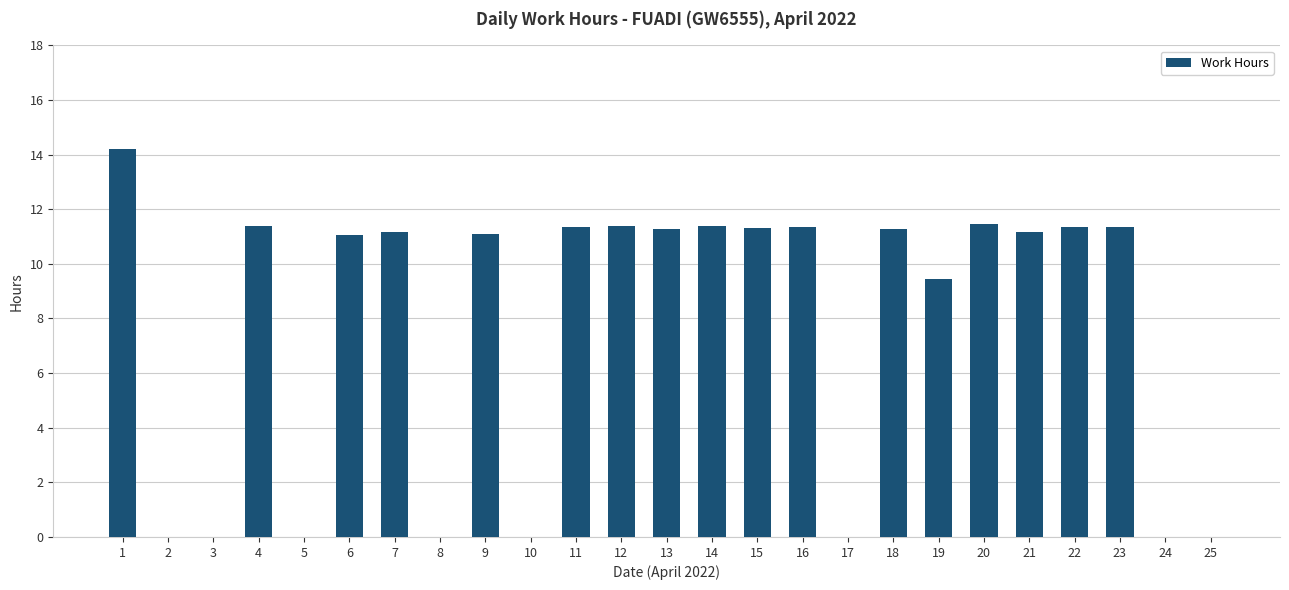

Between 16 and 8, which is larger?

16